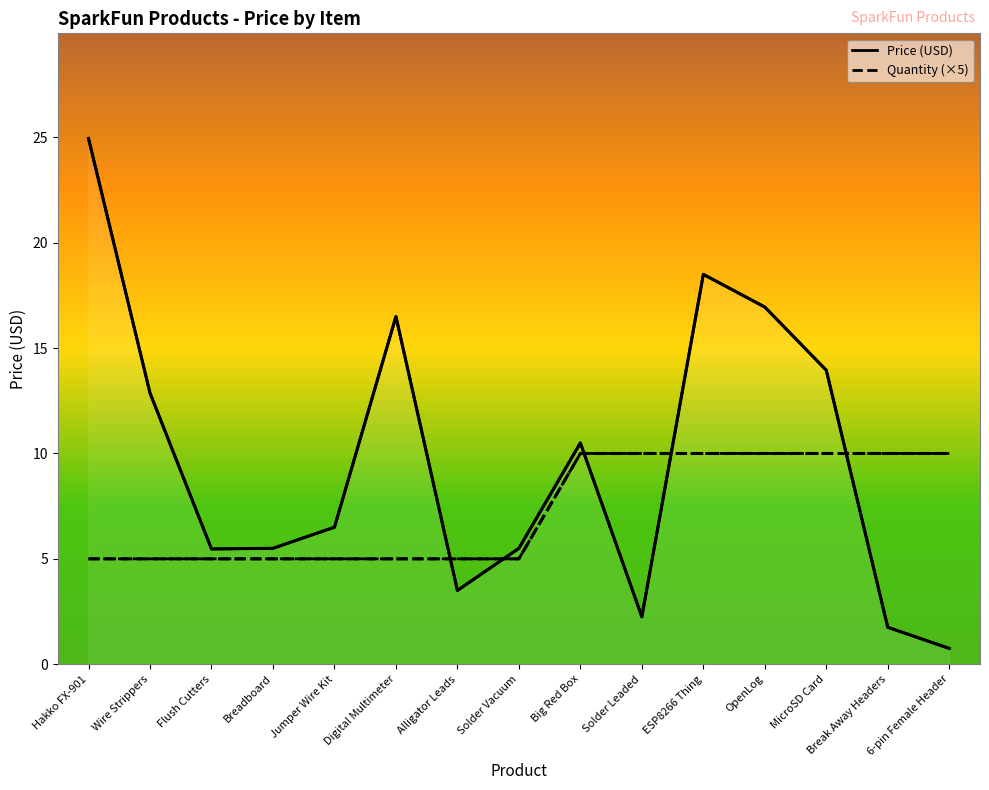

What are all the series names shown in the legend?

Price (USD), Quantity (×5)